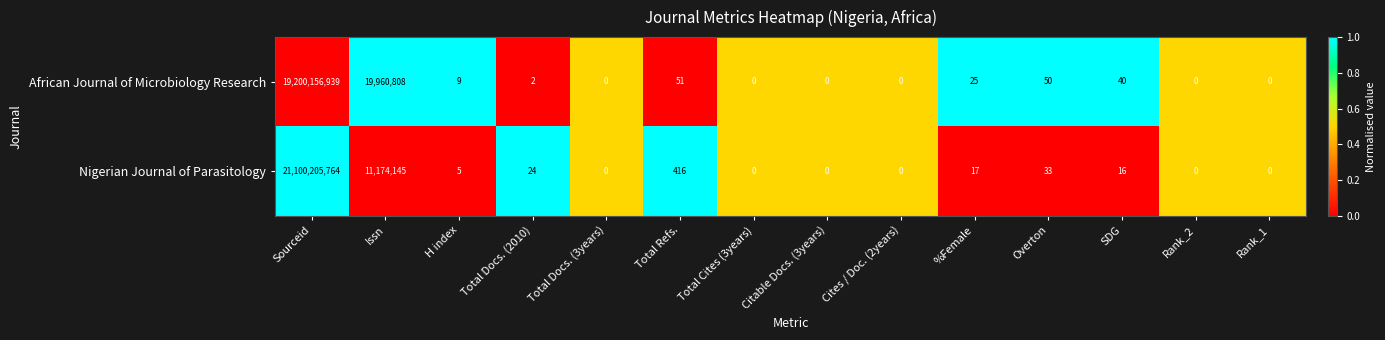

True or false: African Journal of Microbiology Research has a value of 0 at Citable Docs. (3years).

True